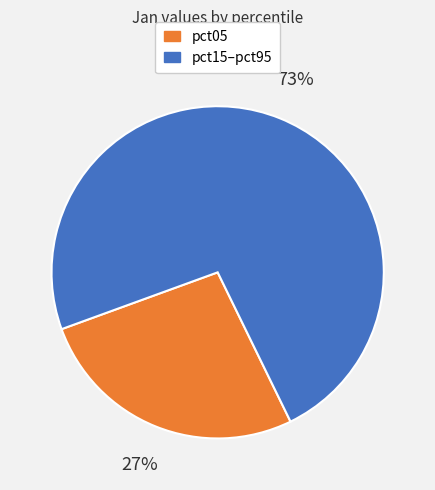

Is there any slice that represents more than half of the pie?

Yes